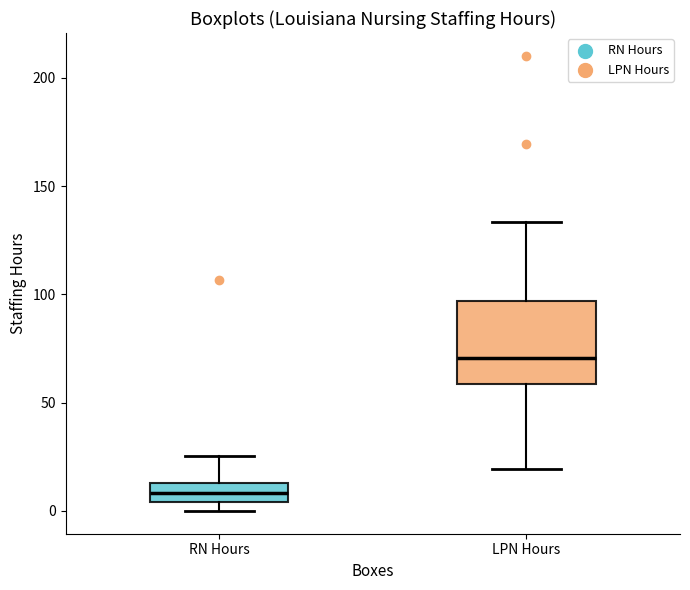

Reading left to right, transcribe this box plot: for each box, give where its median line is, the range the box spans, and where its two whiskers end, as read against the y-axis. The values are not printed on the chart, so give them approximately, as read against the axis.

RN Hours: median 10, box 5 to 15, whiskers 0 to 25
LPN Hours: median 70, box 60 to 95, whiskers 20 to 135